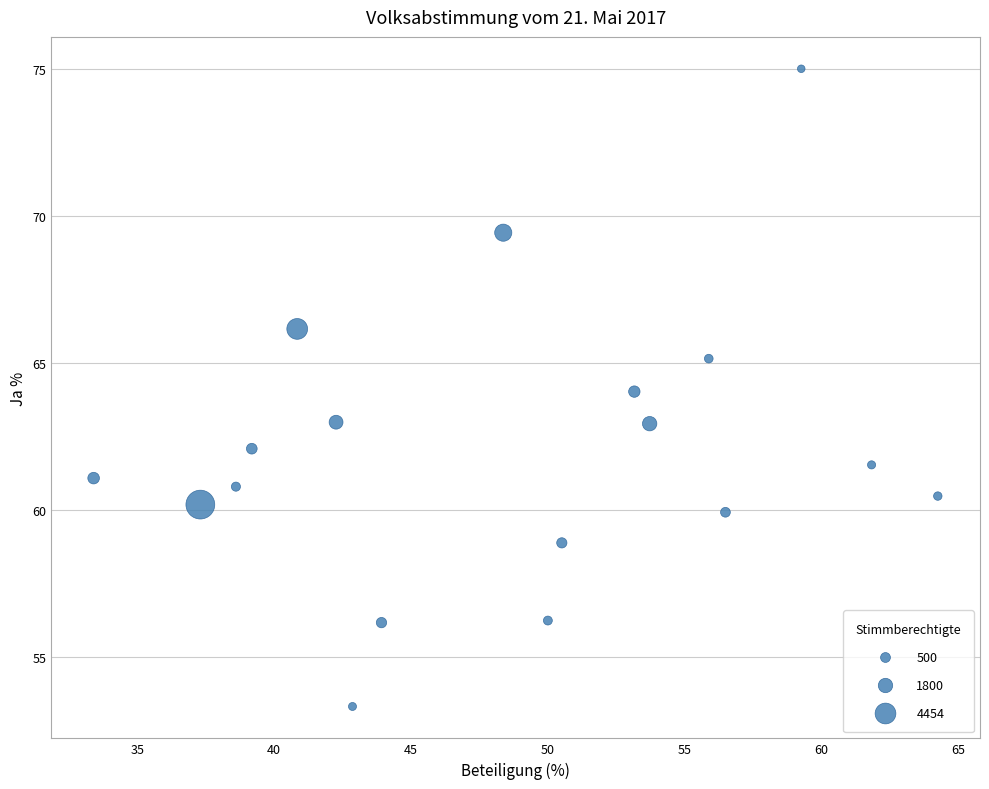

What is the range of Y values (max minus min)?

21.7